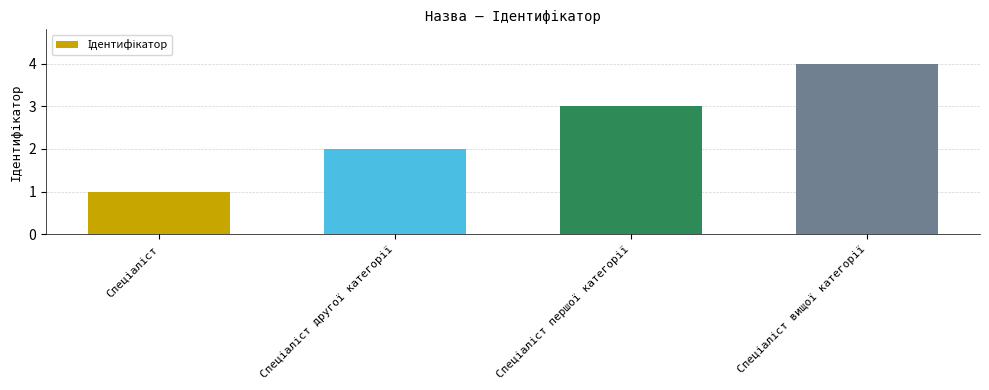

How many bars are there in total?

4